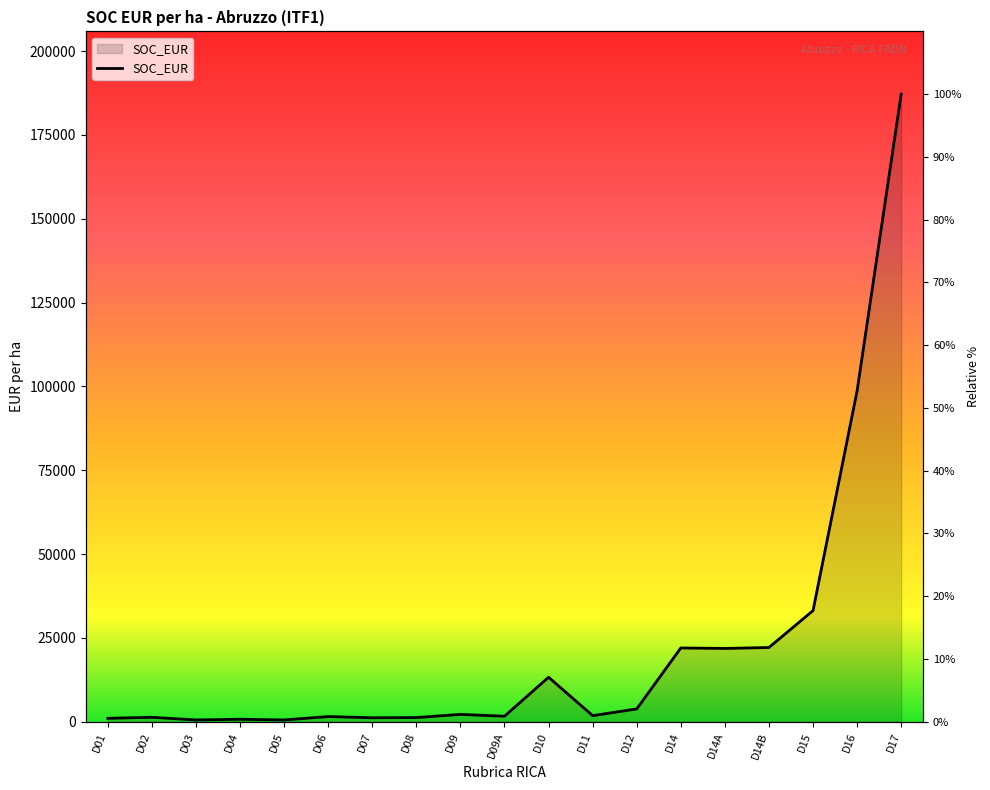

What position from the left is D10?

11